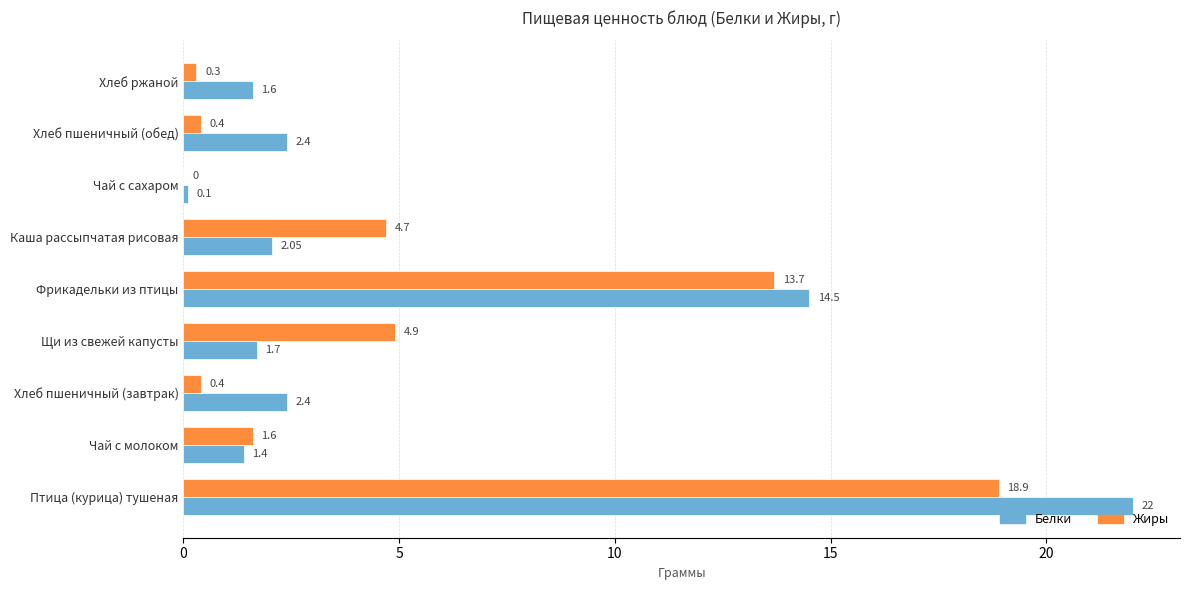

Is the value of Белки at Каша рассыпчатая рисовая greater than the value of Жиры at Хлеб ржаной?

Yes